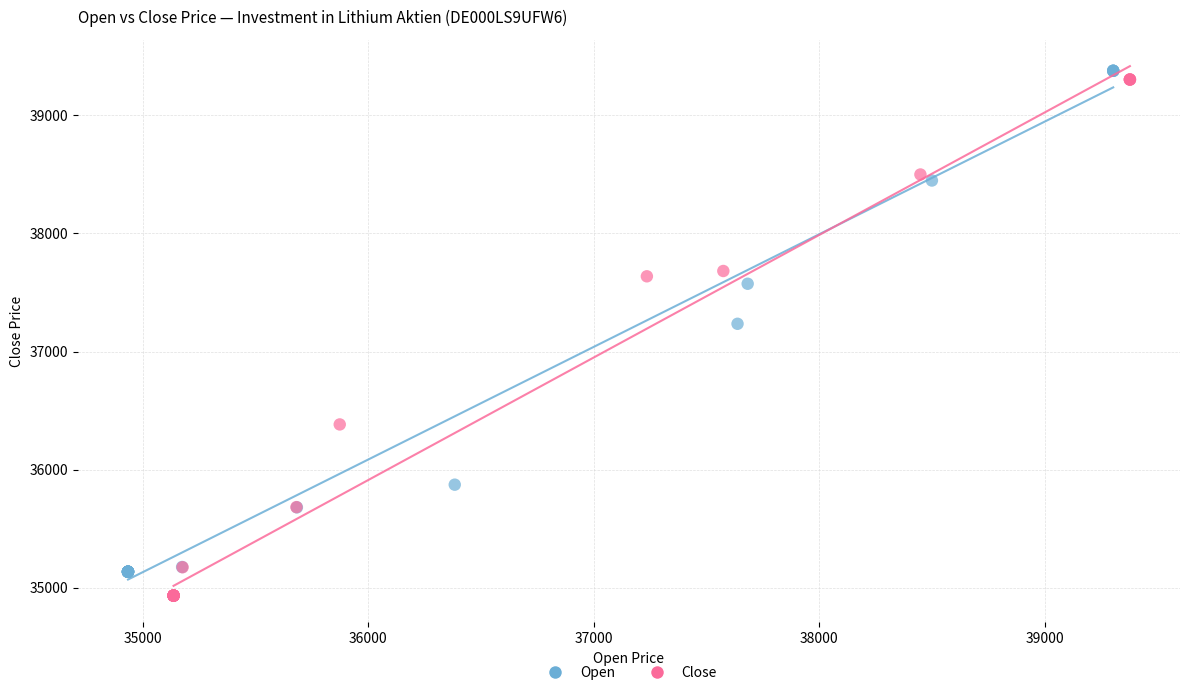

What are all the series names shown in the legend?

Open, Close